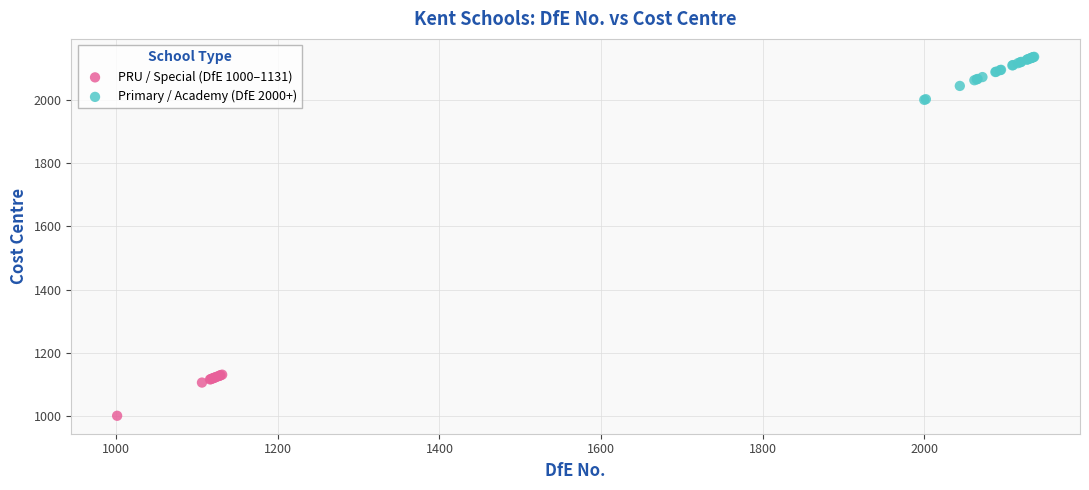

Which series contains the highest Y value?

Primary / Academy (DfE 2000+)